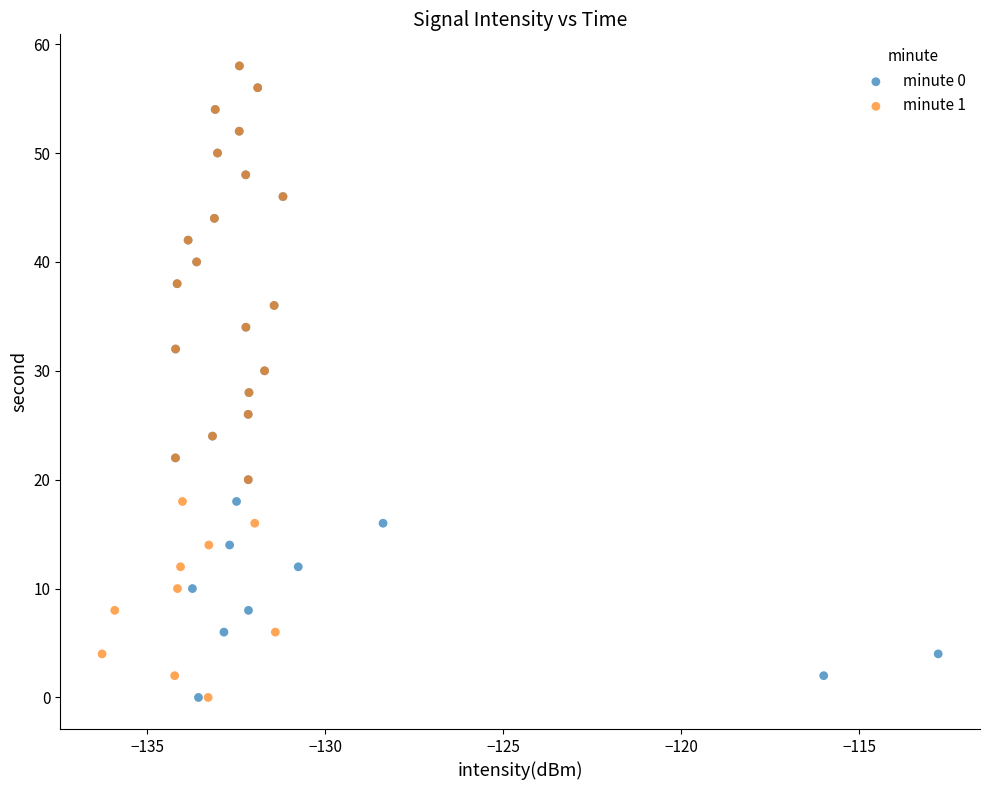

What are all the series names shown in the legend?

minute 0, minute 1